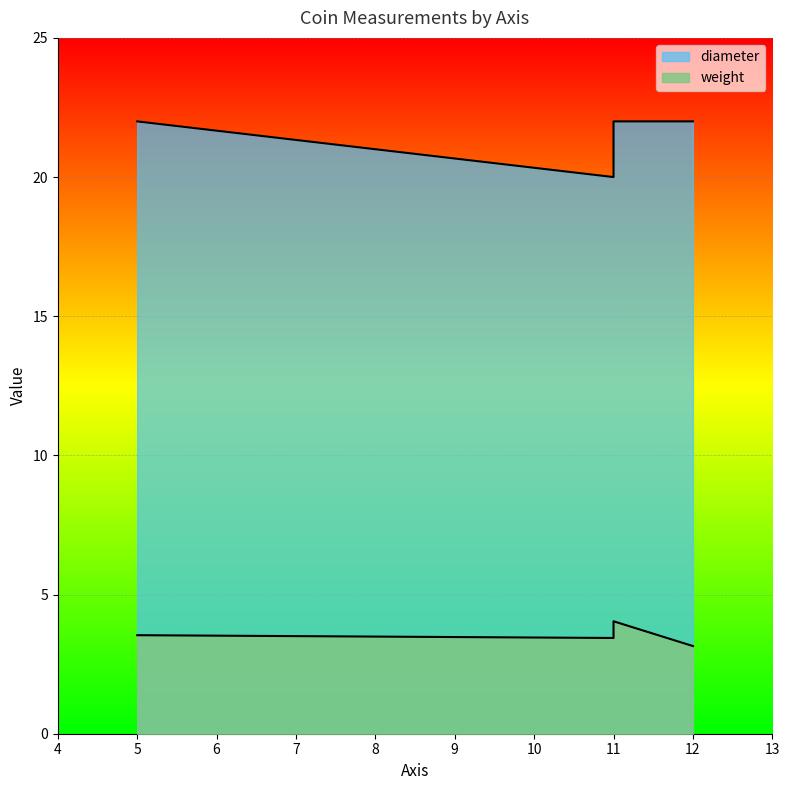

What are all the series names shown in the legend?

weight, diameter